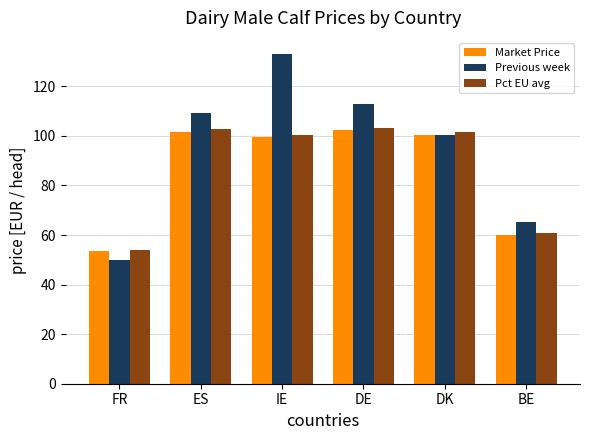

Rank the categories by Previous week value from highest to lowest.

IE, DE, ES, DK, BE, FR